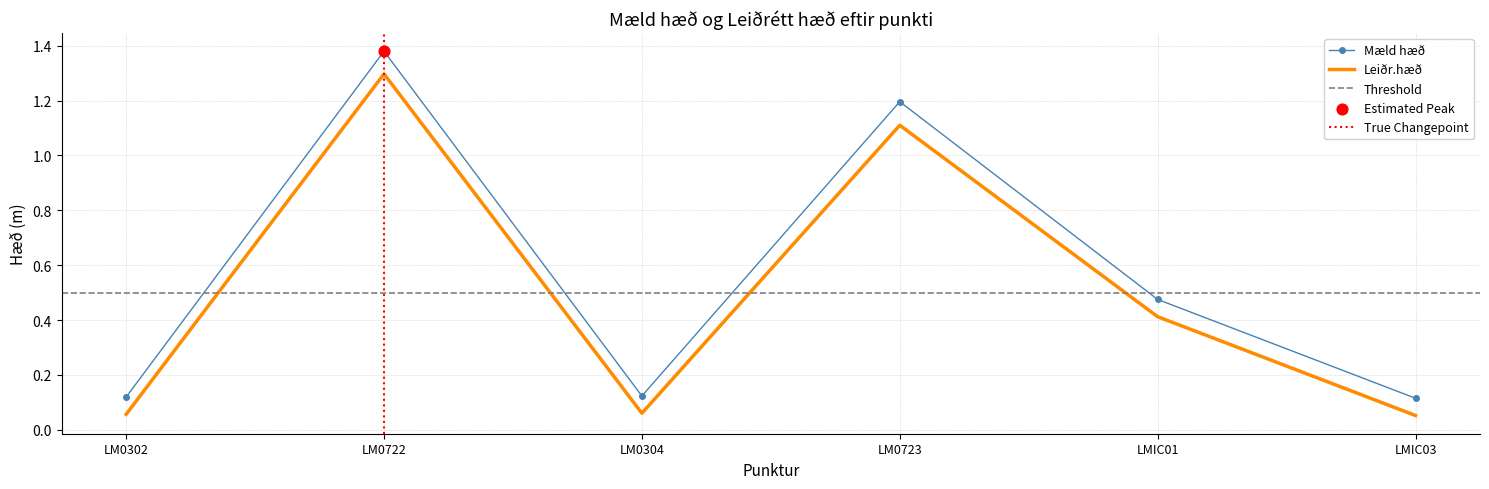

Is the value of Leiðr.hæð at LM0722 greater than the value of Mæld hæð at LM0304?

Yes